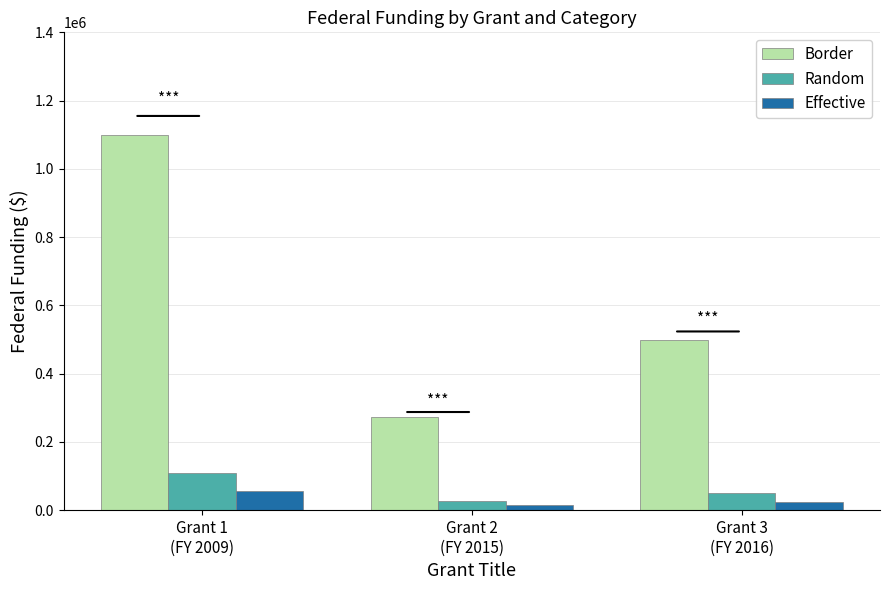

Is the value of Random at Grant 2
(FY 2015) greater than the value of Effective at Grant 2
(FY 2015)?

Yes